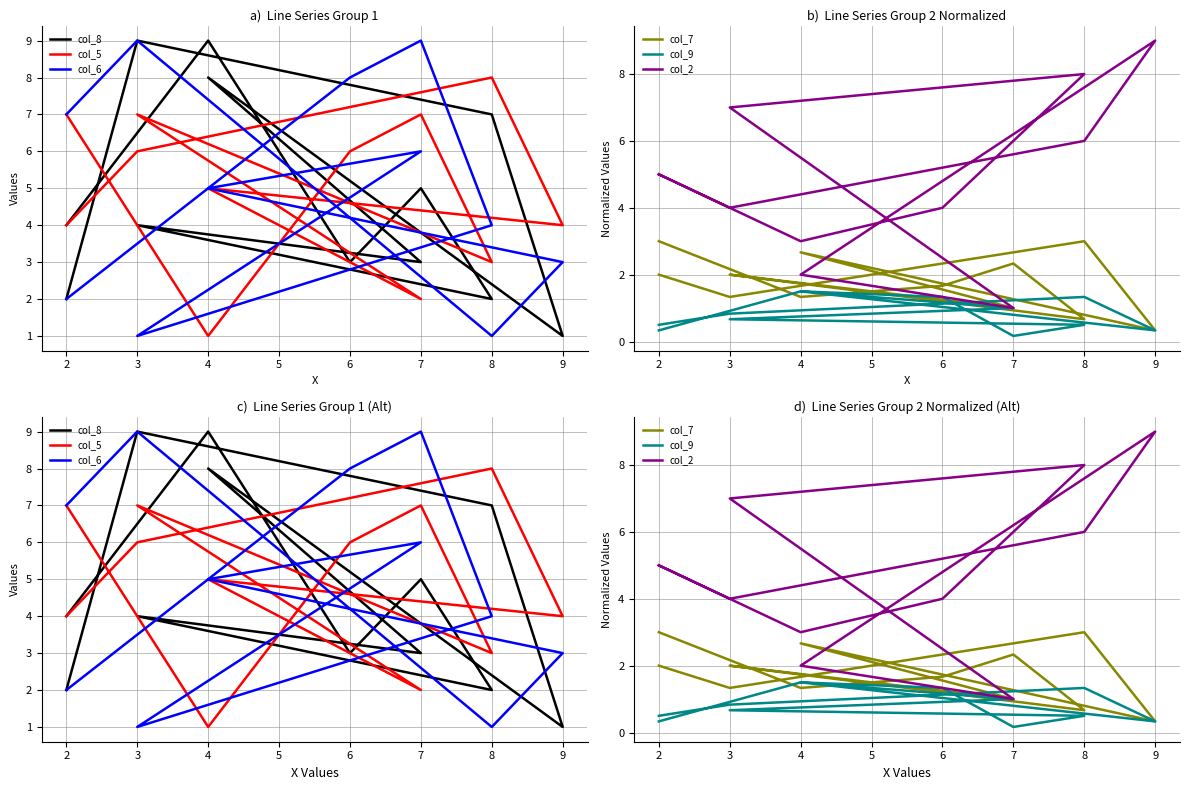

After their last crossing, which series has the higher values: col_2 or col_5?

col_2